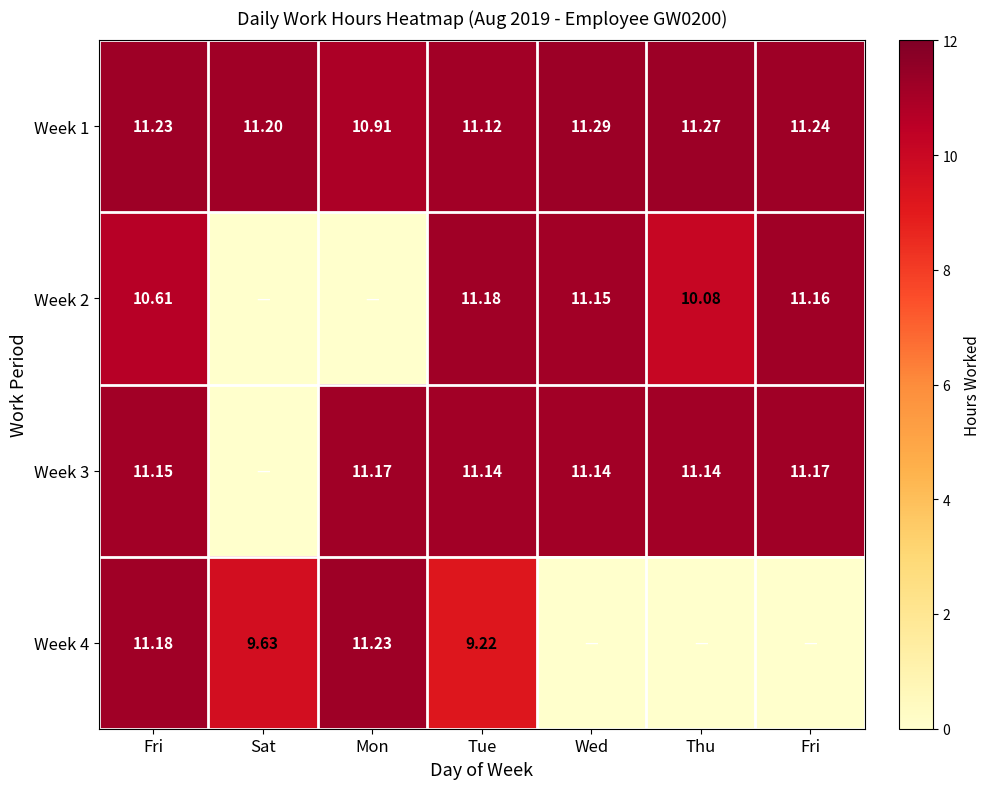

What value does the Week 4 series have at Fri?

11.2